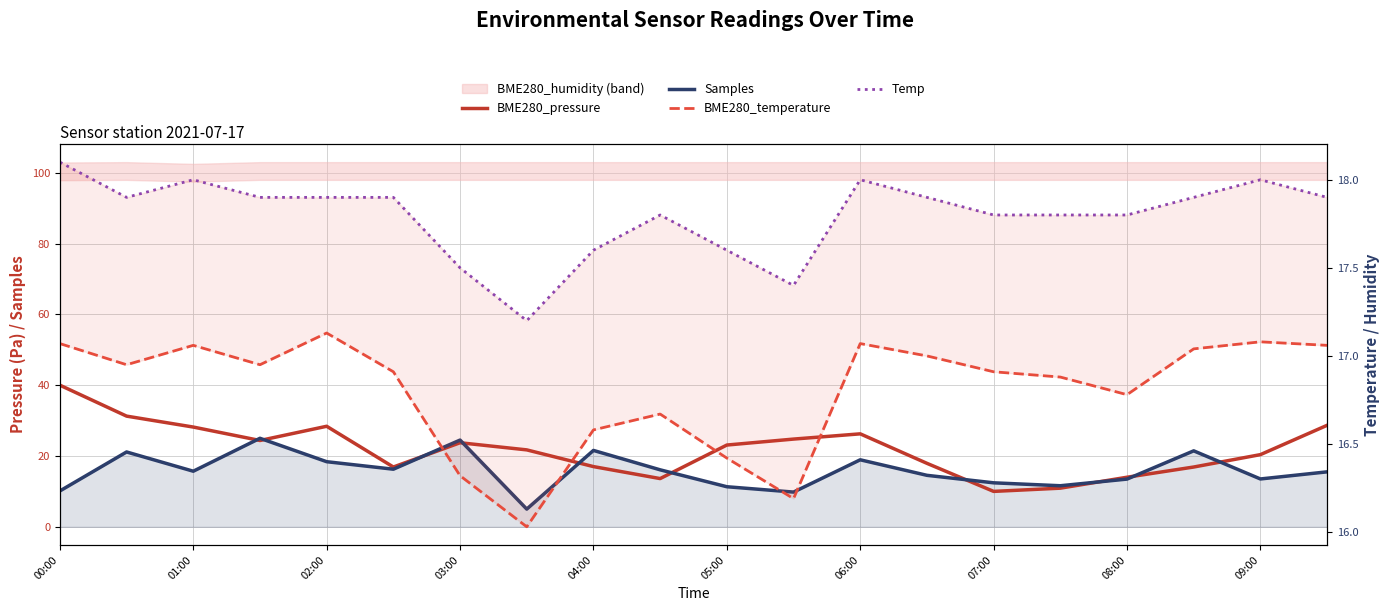

Read the BME280_pressure value at 08:00.

14.0